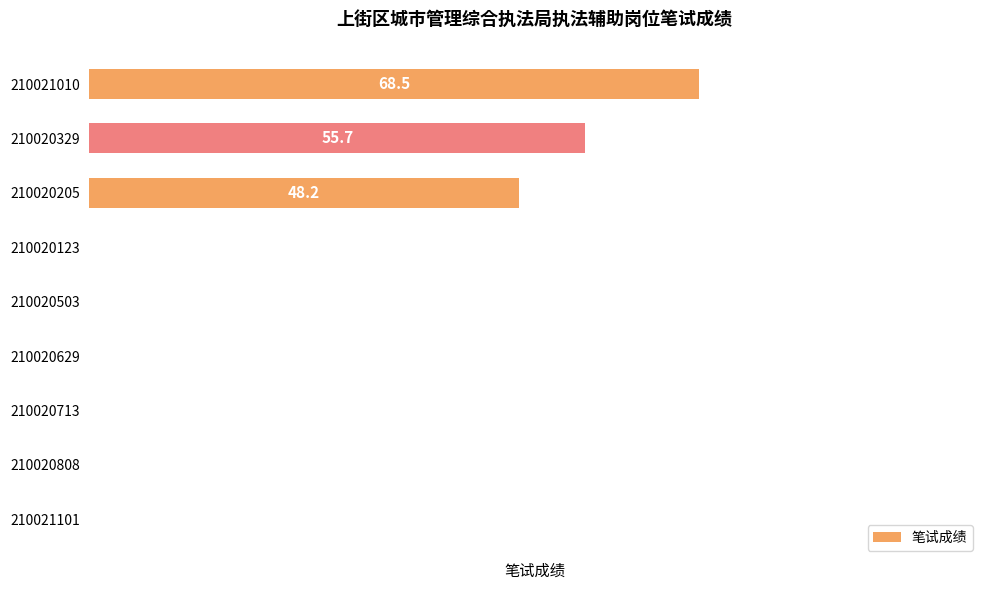

Are the bars horizontal?

Yes